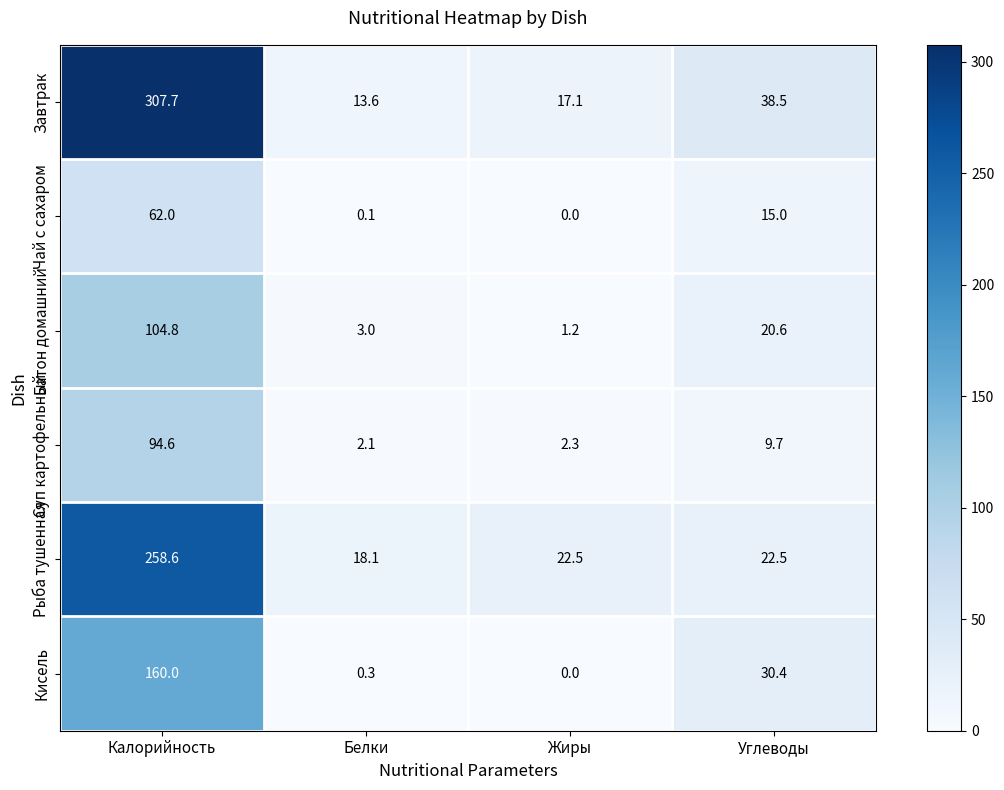

What is the difference between the Суп картофельный values at Углеводы and Белки?

7.6